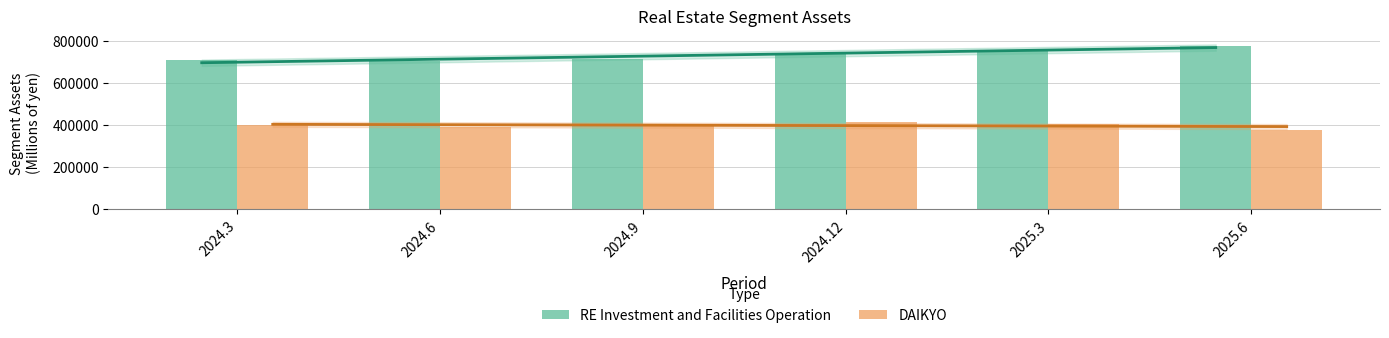

What is the value of the DAIKYO bar at the 2nd from the left?

393034